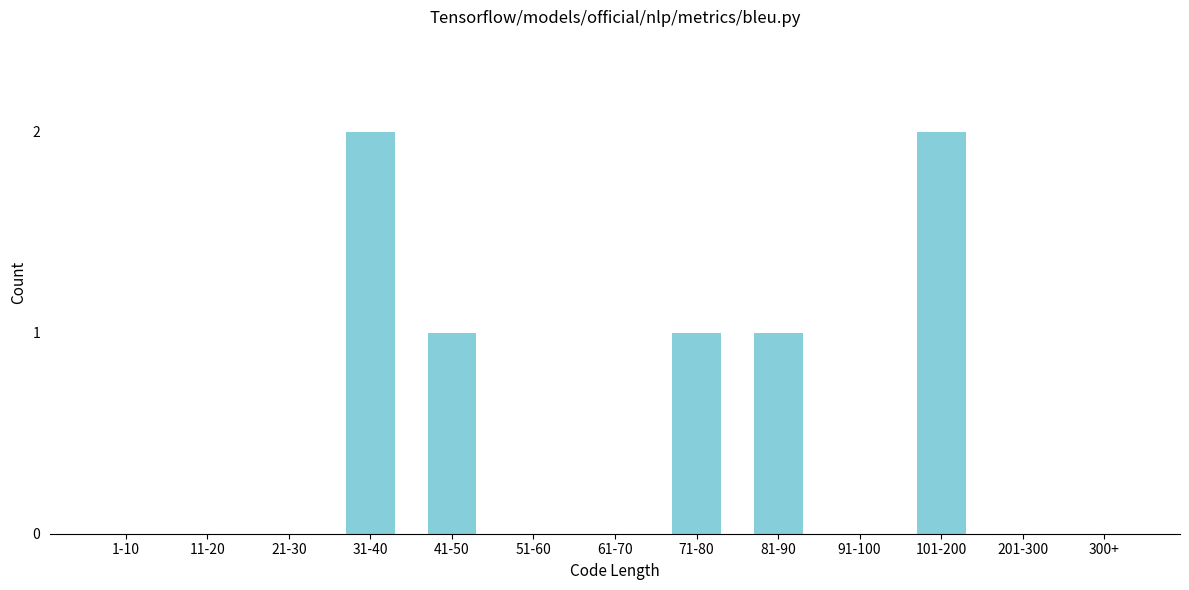

Reading left to right, what are all the values shown in this chart?

1-10=0	11-20=0	21-30=0	31-40=2	41-50=1	51-60=0	61-70=0	71-80=1	81-90=1	91-100=0	101-200=2	201-300=0	300+=0